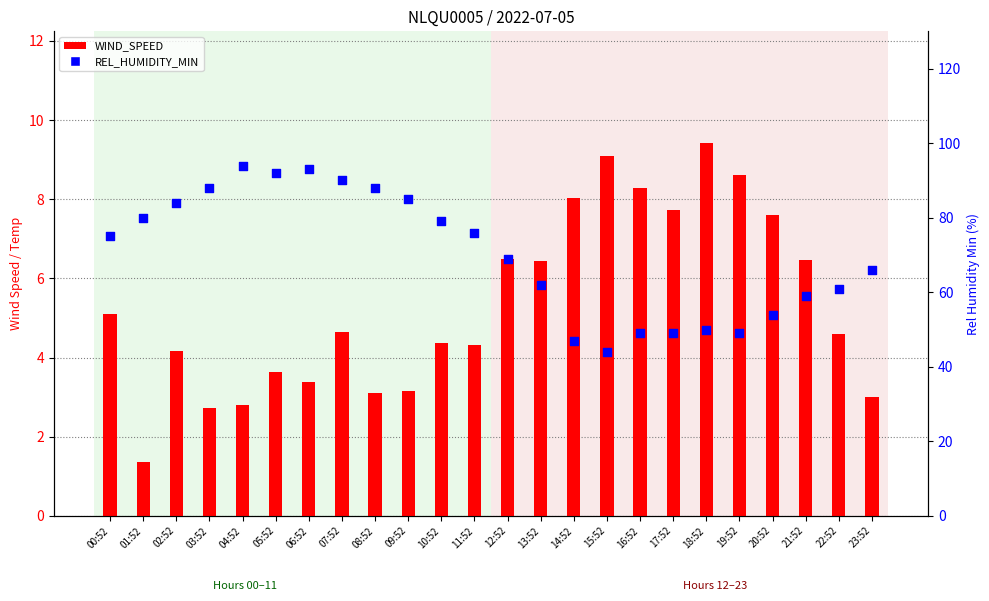

Is the value of WIND_SPEED at 16:52 greater than the value of REL_HUMIDITY_MIN at 03:52?

No